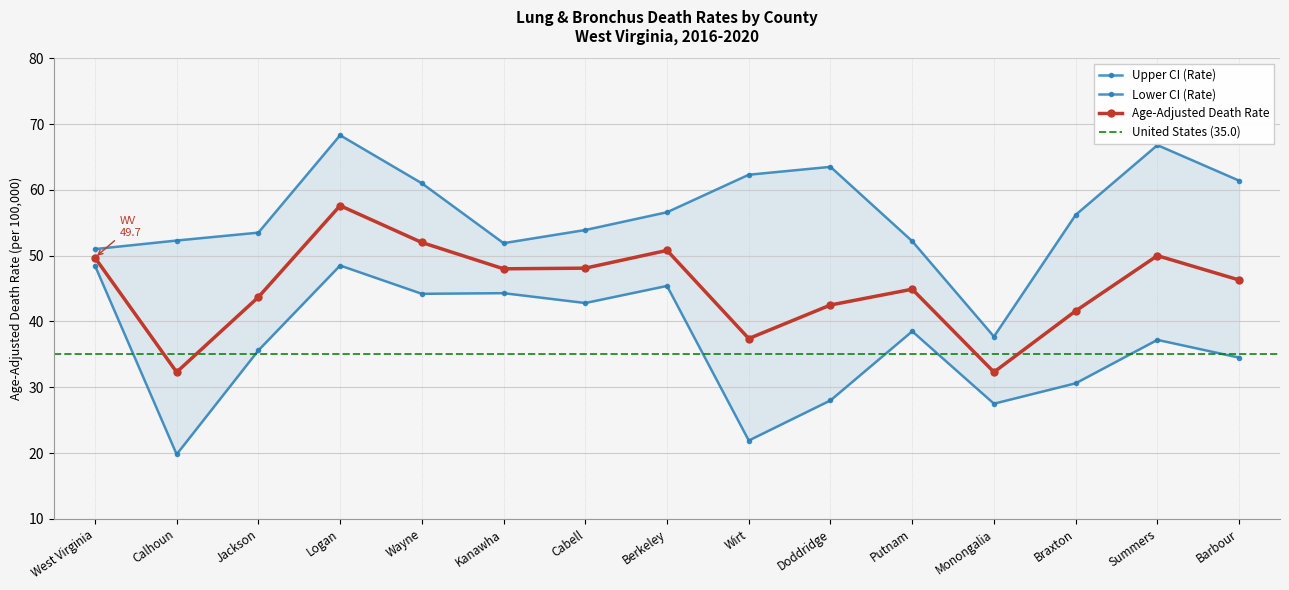

Where is Age-Adjusted Death Rate nearest to the value 44?

Jackson